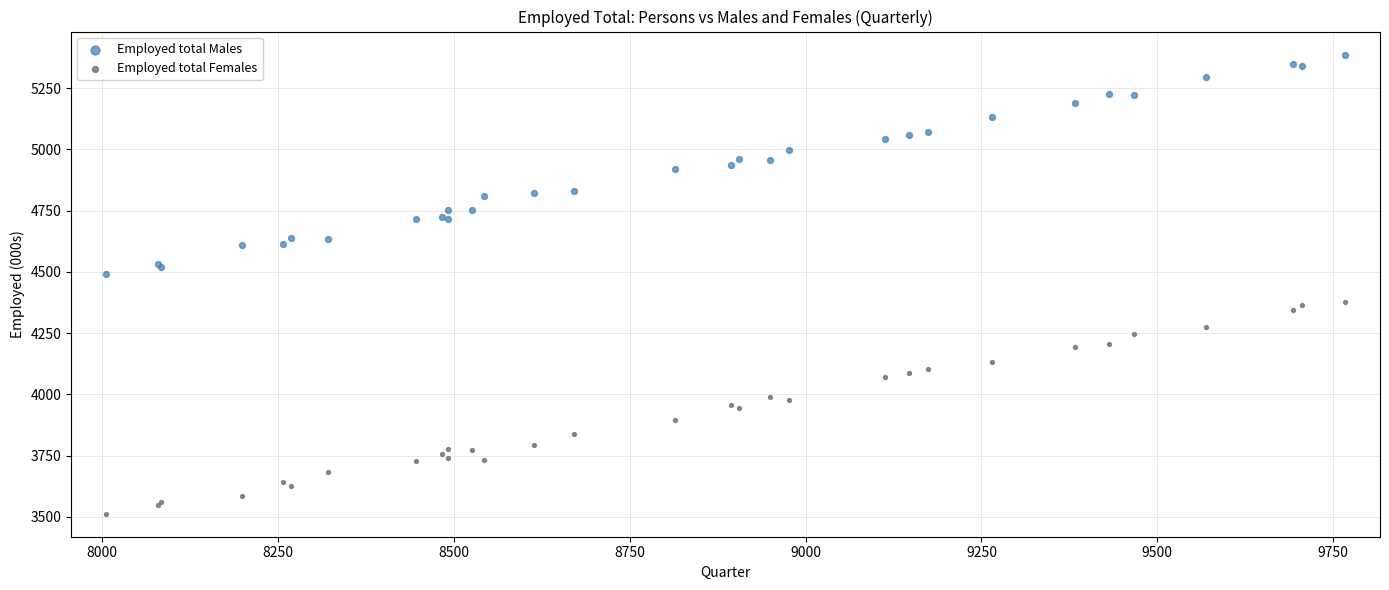

Which series reaches the maximum Y coordinate?

Employed total Males